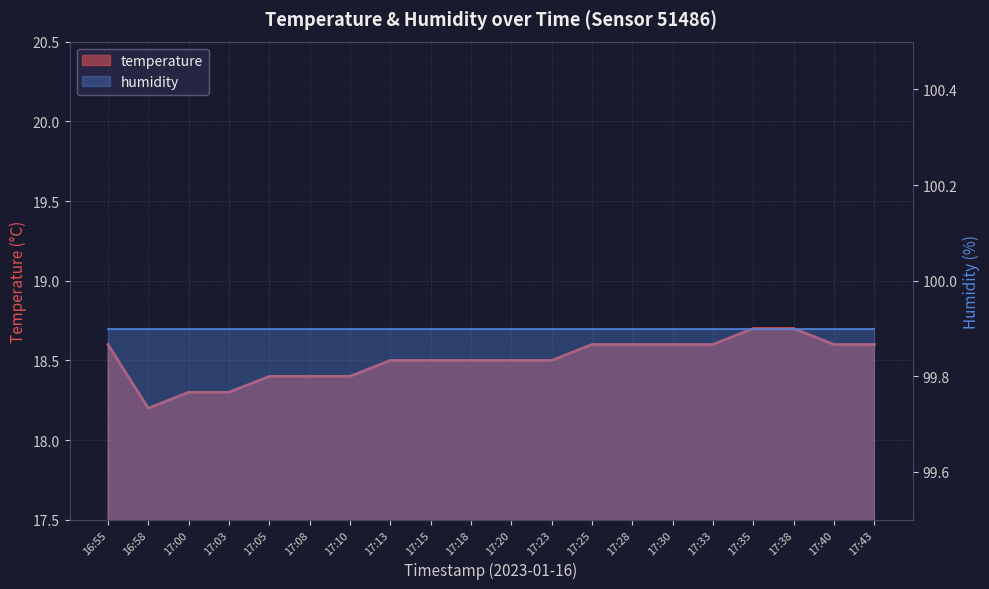

The value at 17:03 is 18.3. True or false?

True